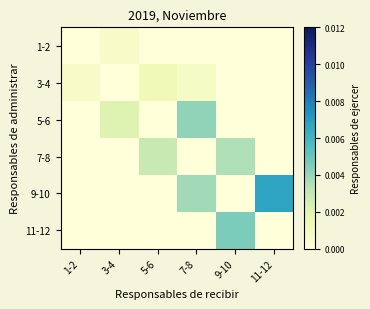

Which series has the largest total across all categories?

9-10